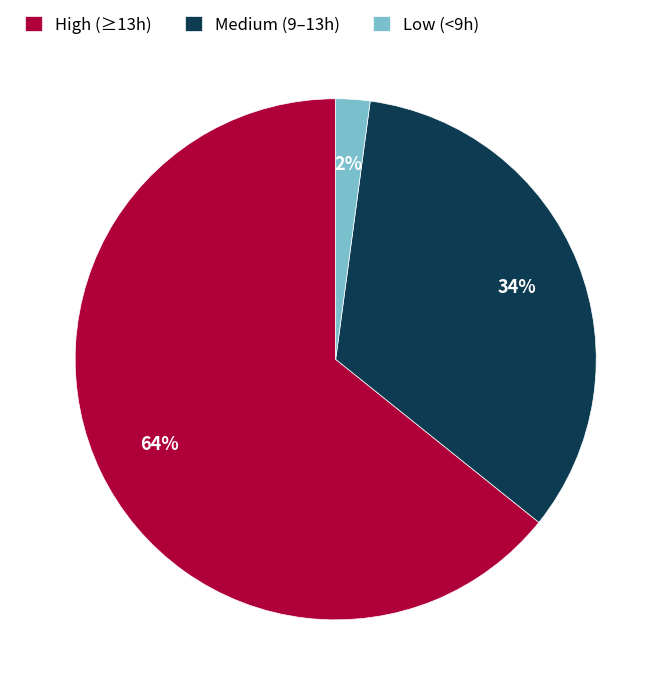

Which category accounts for the majority?

High (≥13h)